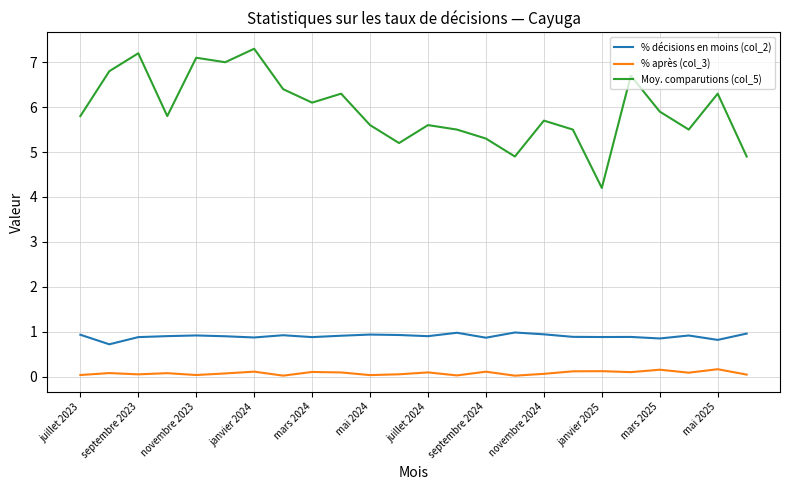

What is the average value of the Moy. comparutions (col_5) series?

5.9